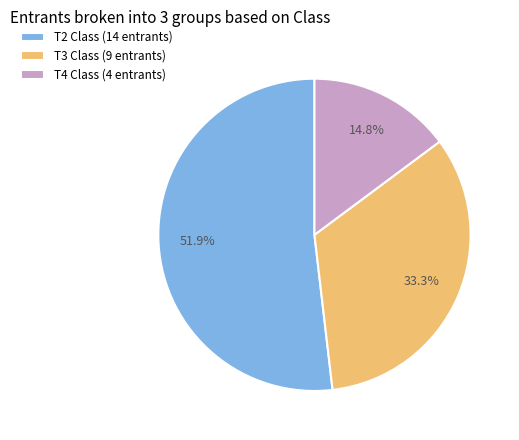

Combined, what portion of the pie is T4 and T3?

48.1%